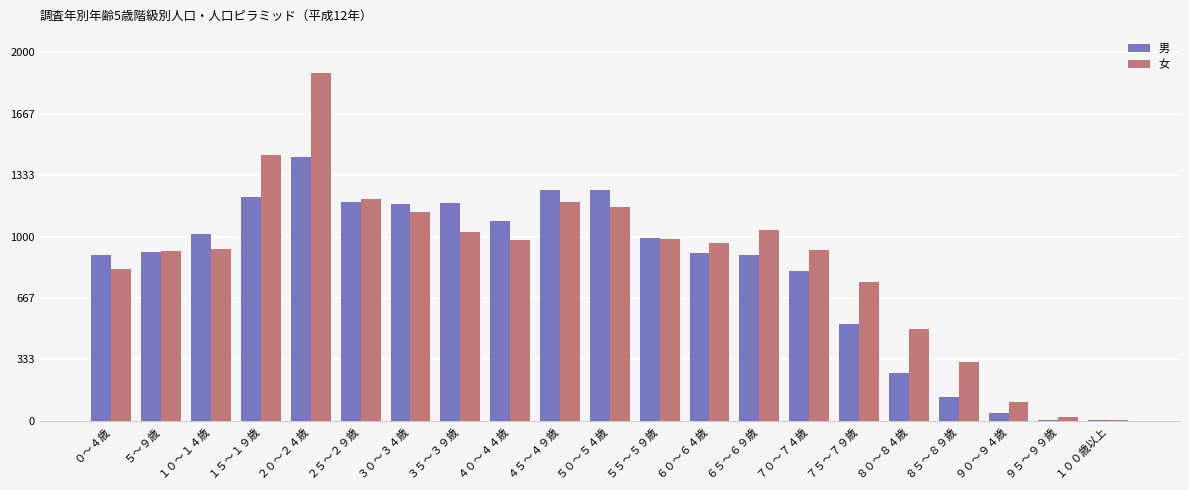

True or false: 男 has a value of 911 at ６０～６４歳.

True